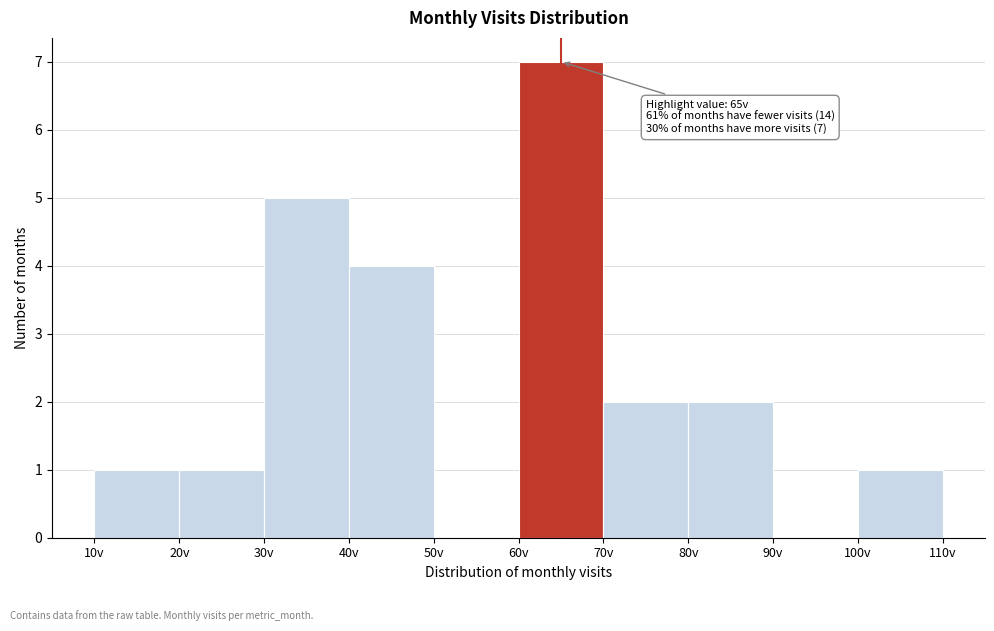

Which range on the x-axis has the tallest bar?

60 to 70